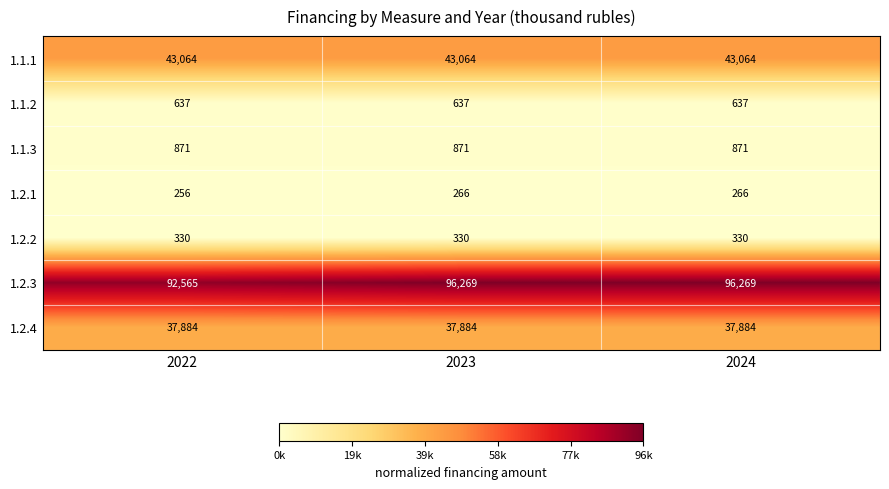

Reading right to left, transcribe all the data shown in this chart.

1.1.1: 43064	43064	43064
1.1.2: 637	637	637
1.1.3: 871	871	871
1.2.1: 266	266	256
1.2.2: 330	330	330
1.2.3: 96269	96269	92565
1.2.4: 37884	37884	37884